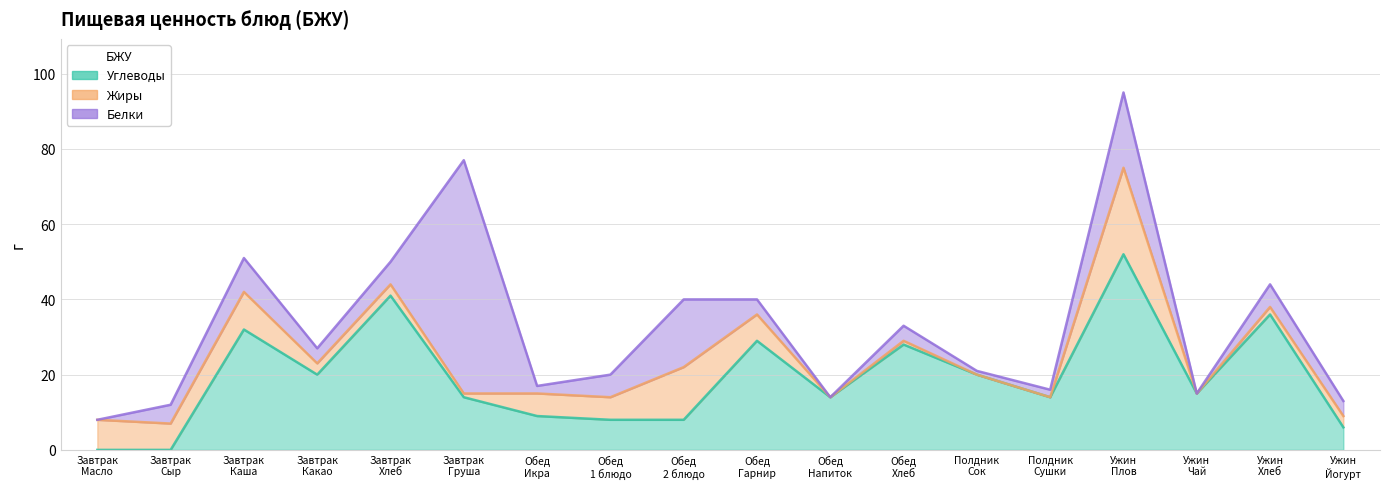

Rank the series by their maximum value, from lowest to highest.

Жиры, Углеводы, Белки